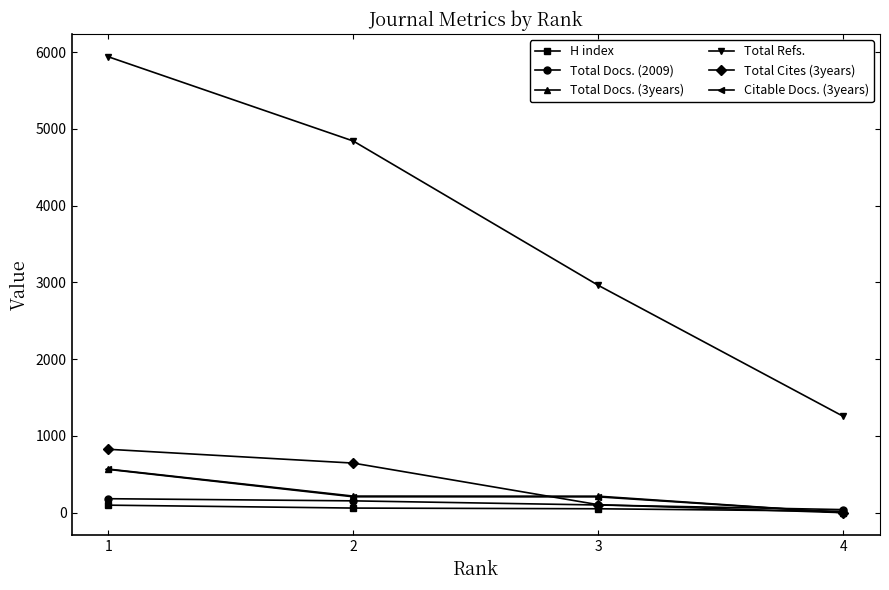

Which series changed the most between 1 and 3?

Total Refs.